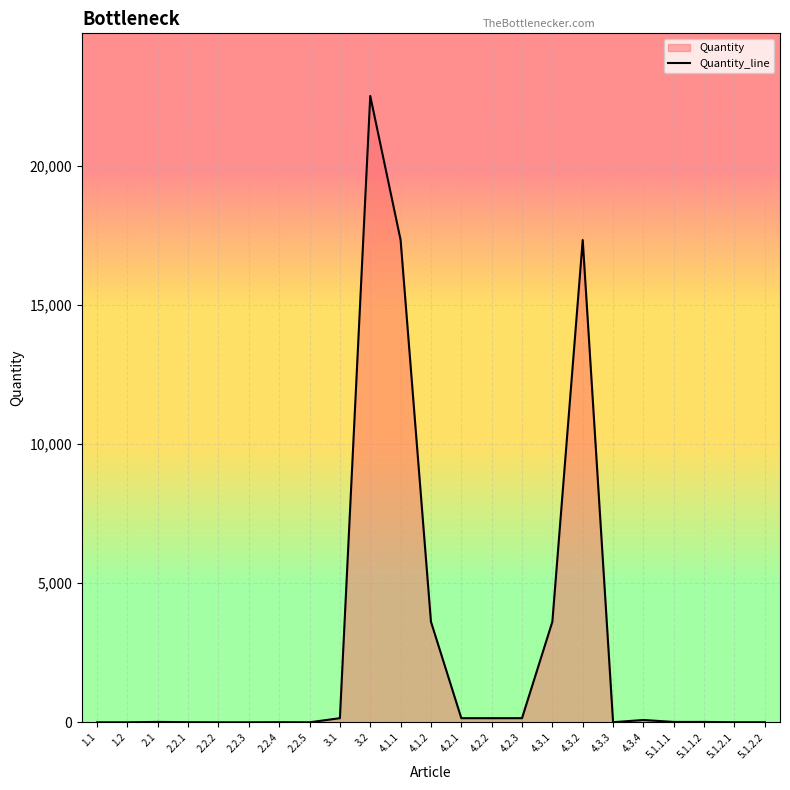

Where is the first local maximum?

2.1